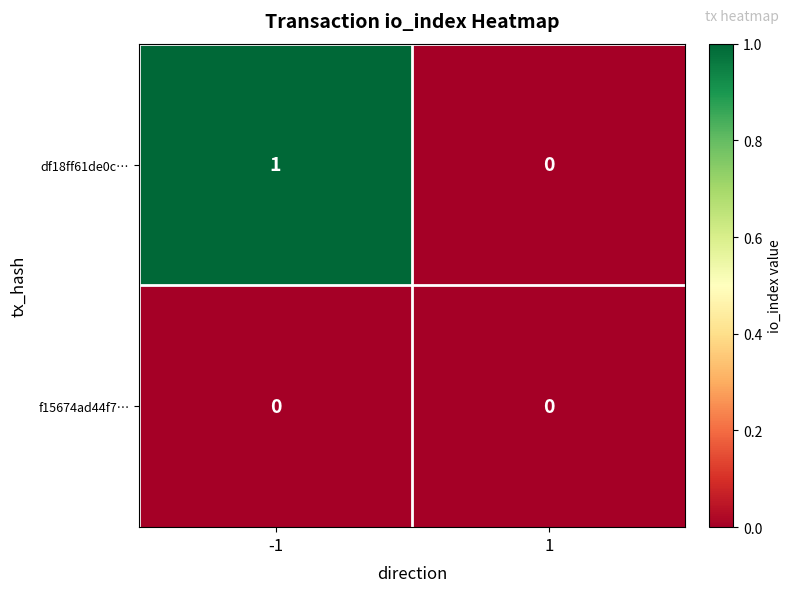

Which category has the highest value across all series?

-1